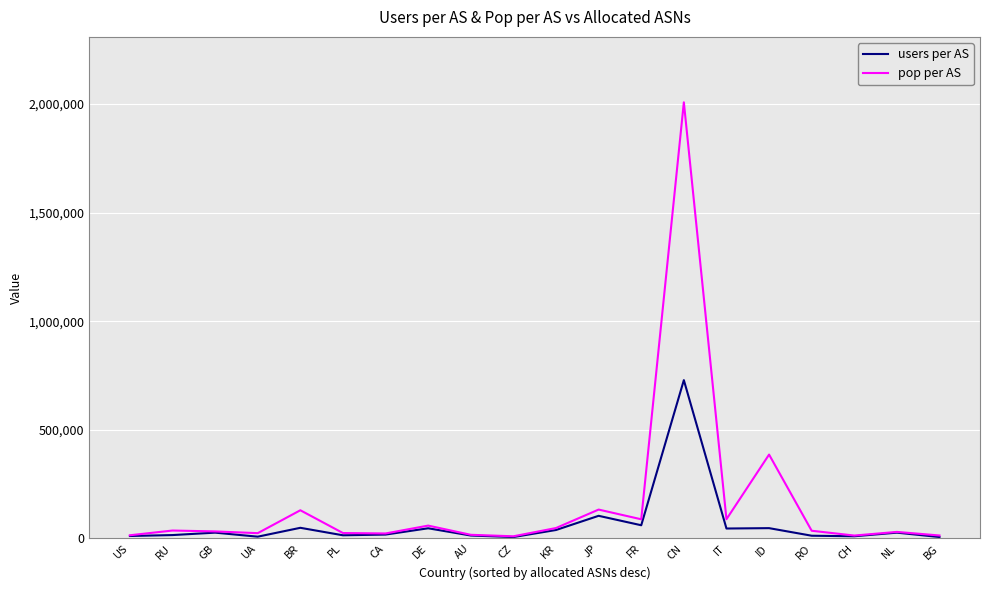

Is it true that users per AS equals 11401 at US?

True